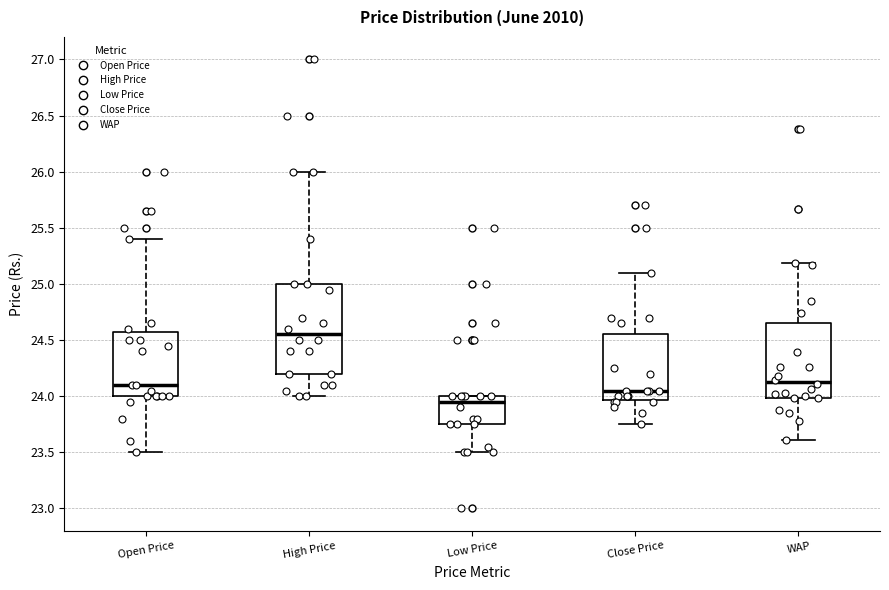

Reading left to right, transcribe this box plot: for each box, give where its median line is, the range the box spans, and where its two whiskers end, as read against the y-axis. The values are not printed on the chart, so give them approximately, as read against the axis.

Open Price: median 24.10, box 24.00 to 24.60, whiskers 23.50 to 25.40
High Price: median 24.55, box 24.20 to 25.00, whiskers 24.00 to 26.00
Low Price: median 23.95, box 23.75 to 24.00, whiskers 23.50 to 24.00
Close Price: median 24.05, box 23.95 to 24.55, whiskers 23.75 to 25.10
WAP: median 24.15, box 24.00 to 24.65, whiskers 23.60 to 25.20